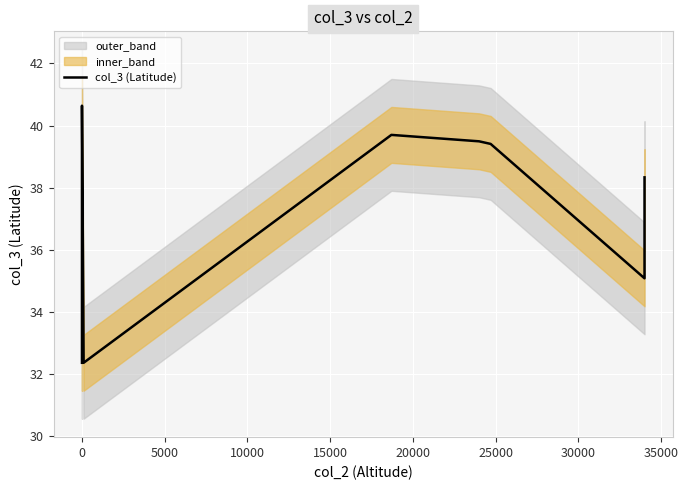

Does the chart display data point markers on the line(s)?

No